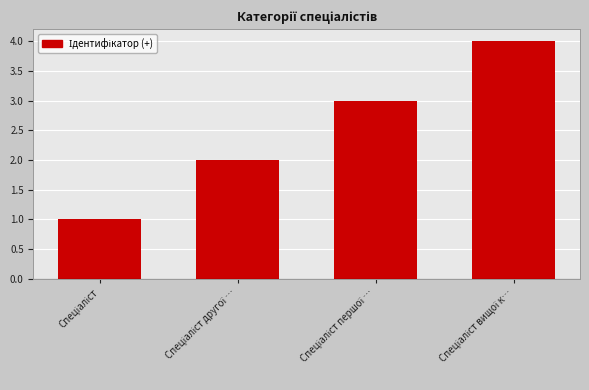

What is the difference between the maximum and minimum values?

3